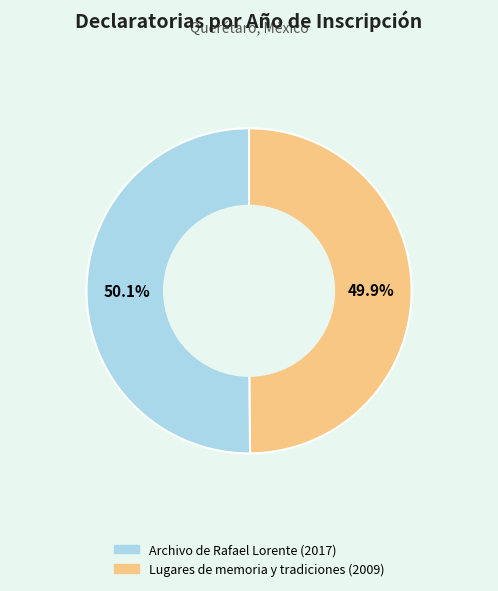

True or false: Lugares de memoria y tradiciones (2009) accounts for 57% of the total.

False